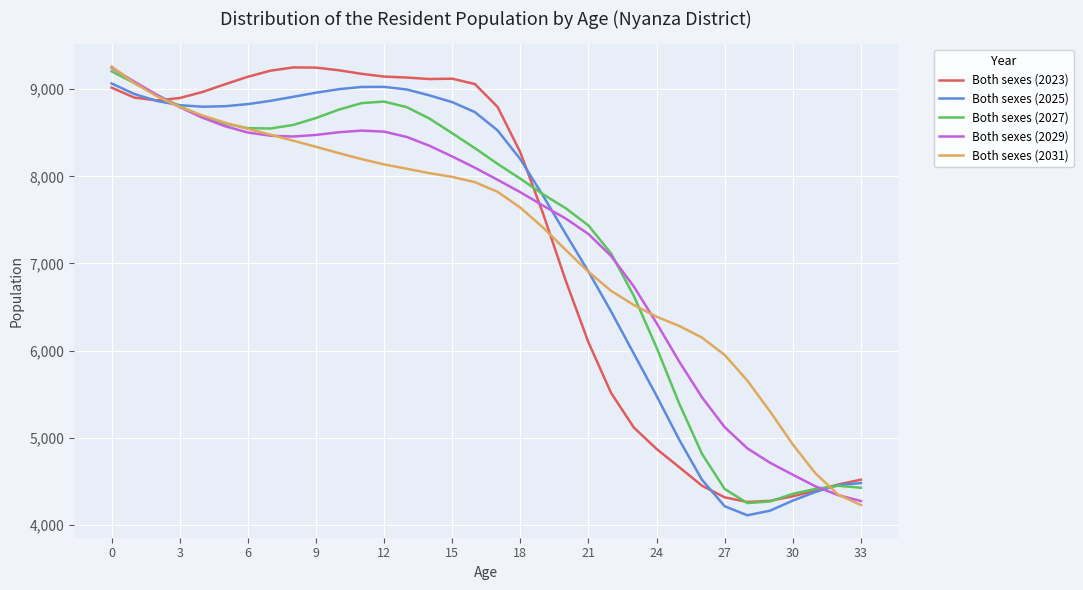

What is the maximum value for Both sexes (2027)?

9205